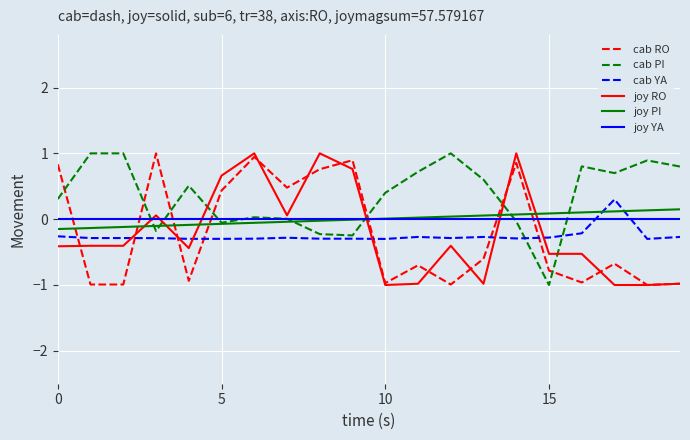

True or false: joy PI and joy YA cross at least once.

True